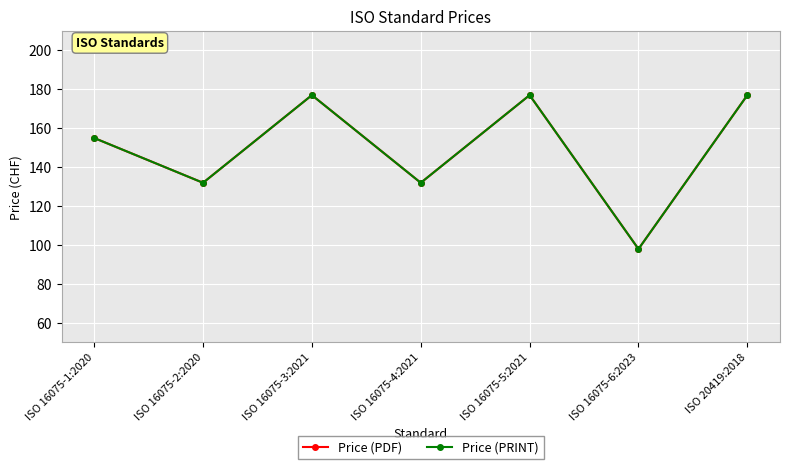

Does the chart have visible grid lines?

Yes